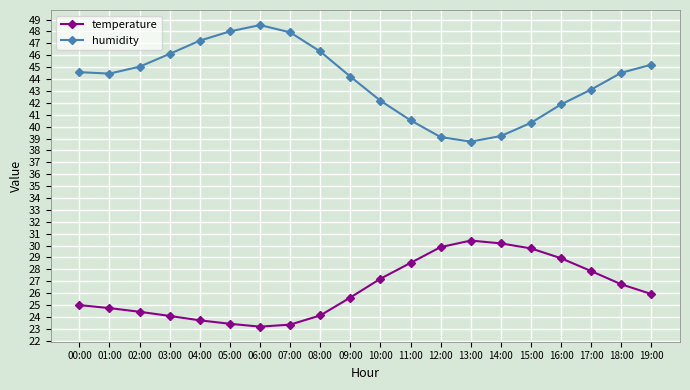

Is it true that temperature equals 33.1 at 00:00?

False